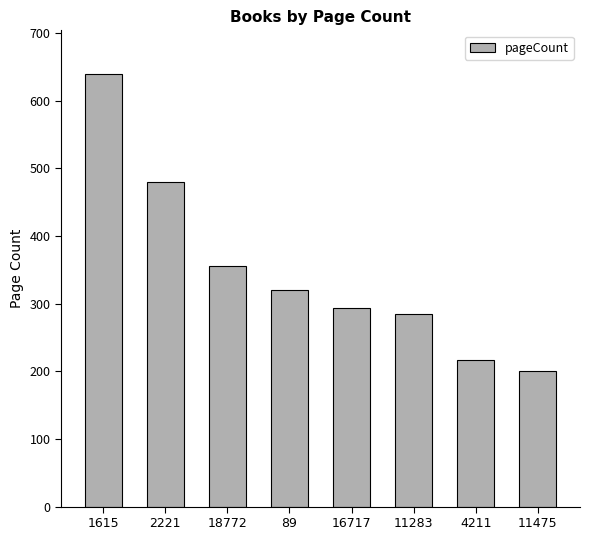

List the labels in order of value, smallest first.

11475, 4211, 11283, 16717, 89, 18772, 2221, 1615